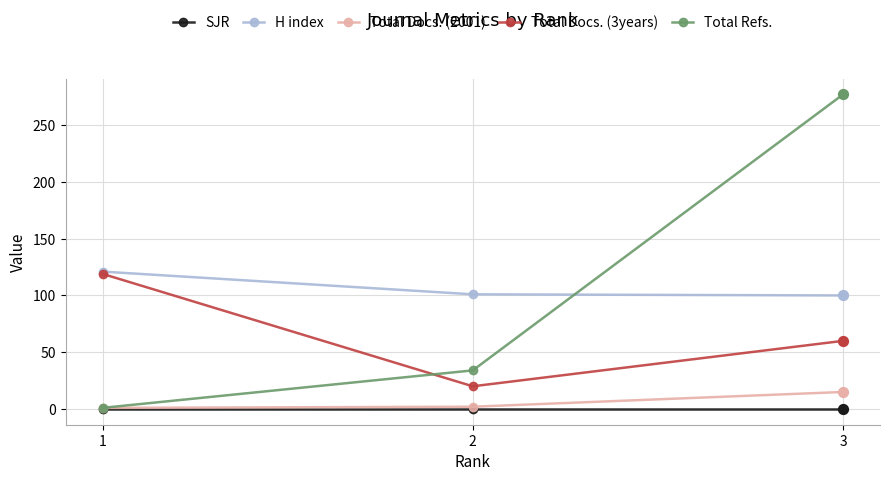

Which series has the widest spread of values?

Total Refs.